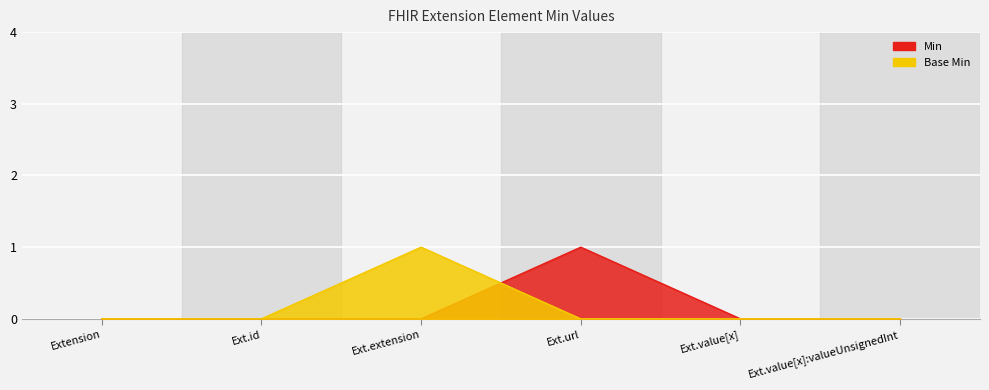

Rank the series at Ext.url from highest to lowest value.

Min, Base Min